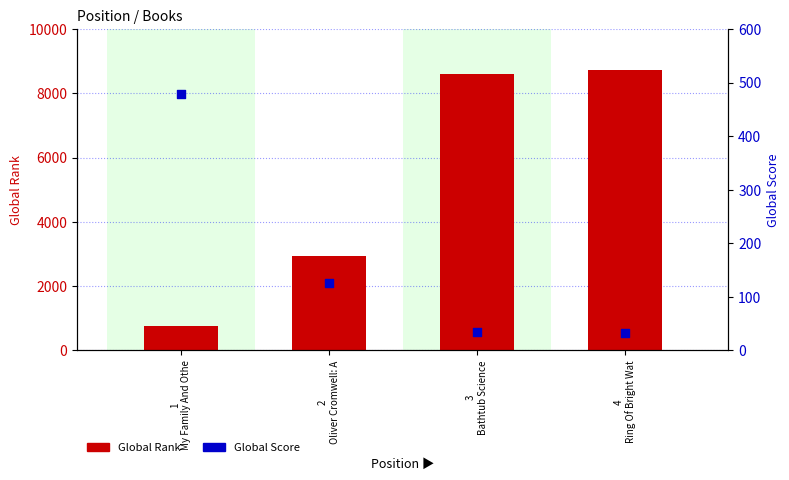

What are all the series names shown in the legend?

Global Rank, Global Score